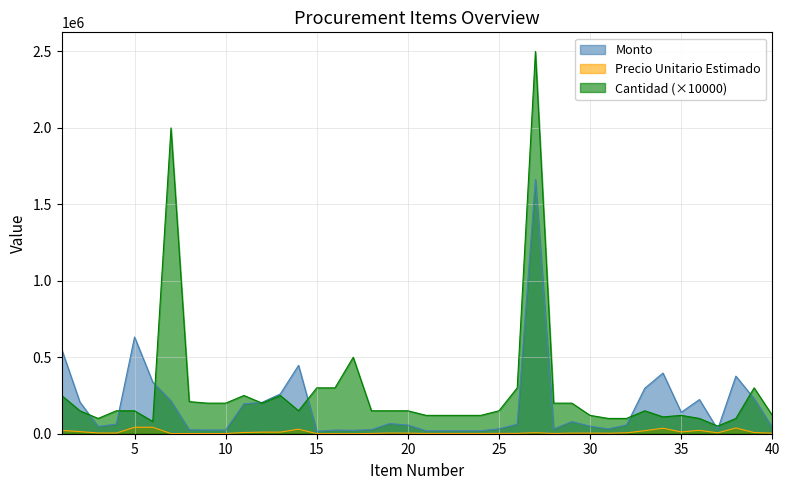

How many values in the precio_unitario_estimado series exceed 4167?

19